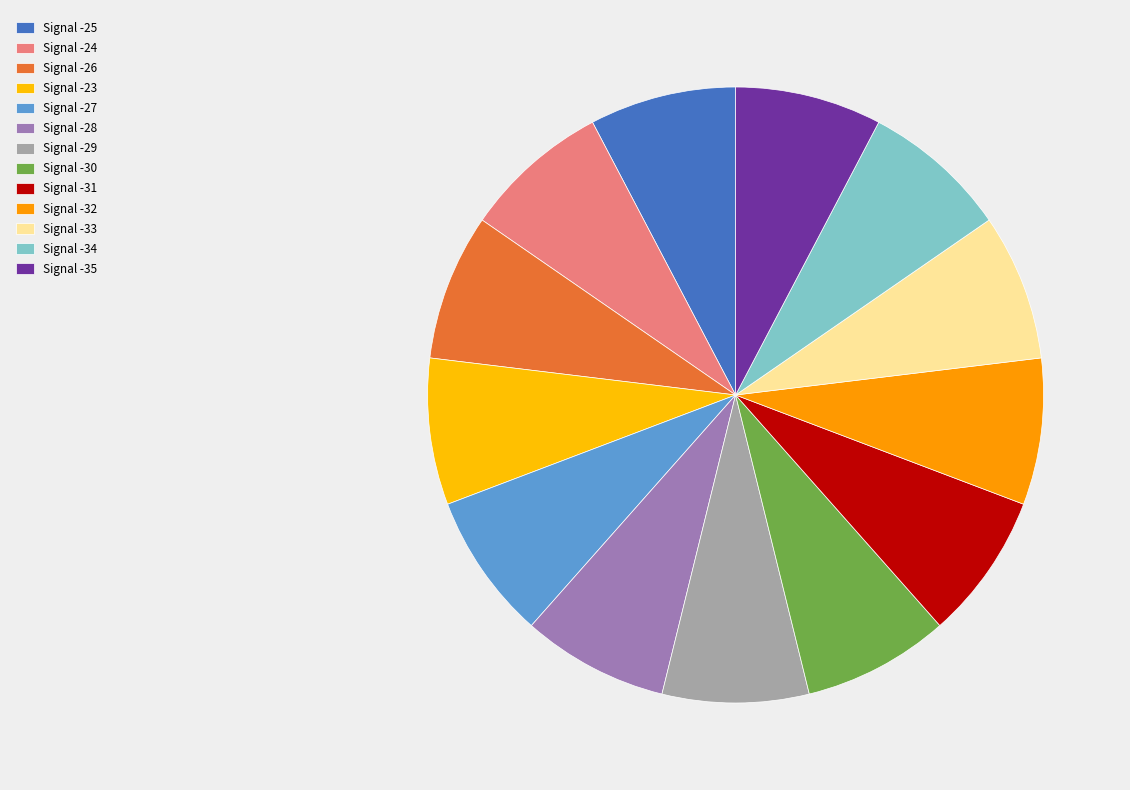

How many segments does this pie chart have?

13